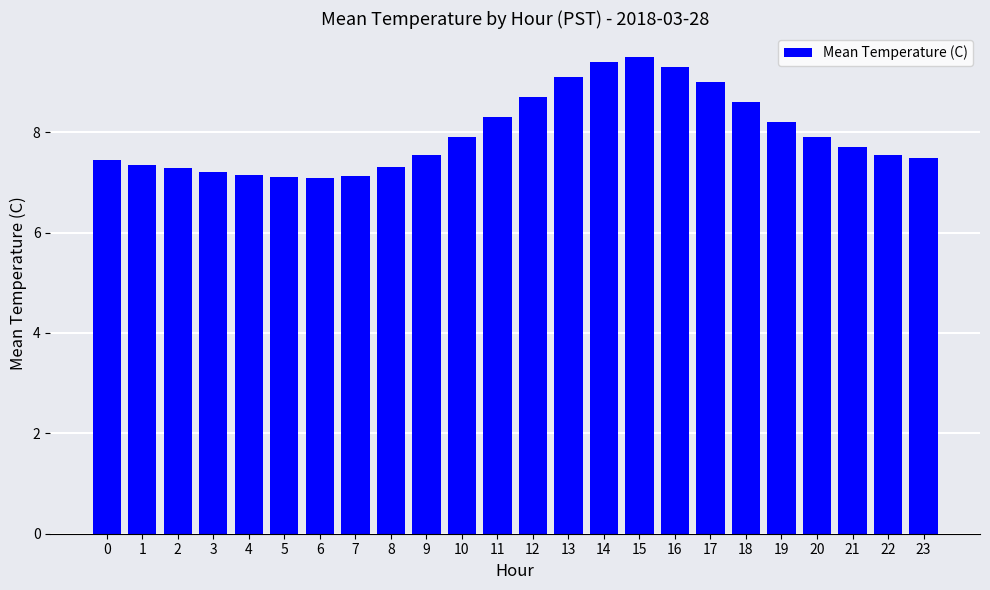

How many bars are there in total?

24